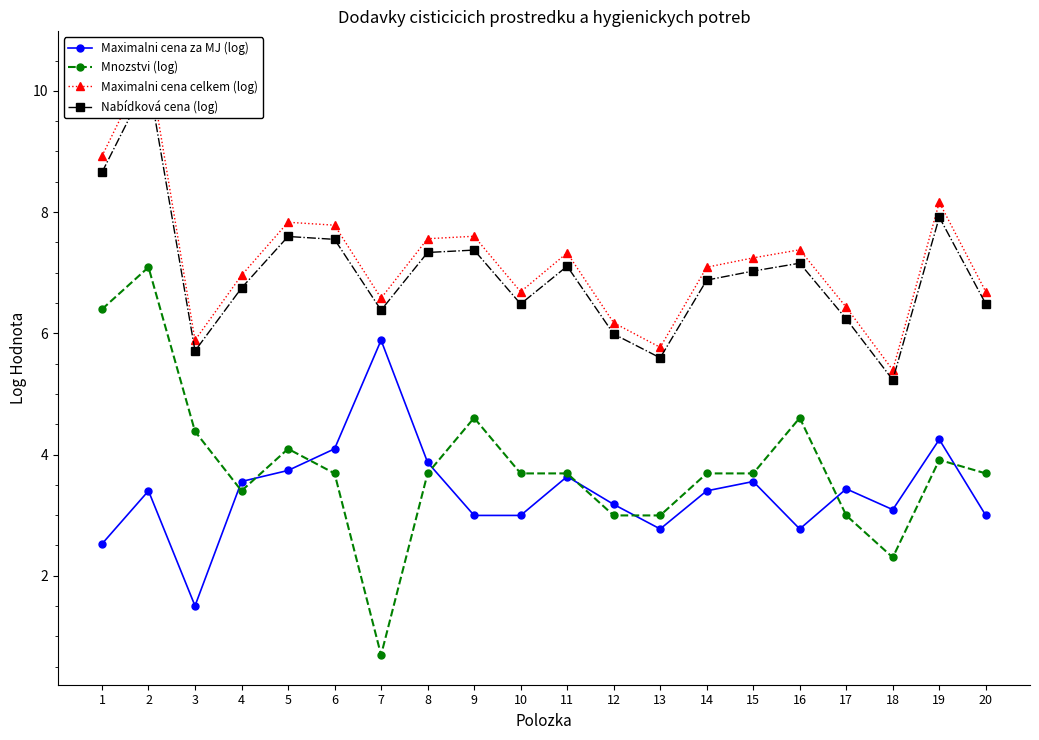

The value of Mnozstvi (log) at 16 is 7.9. True or false?

False